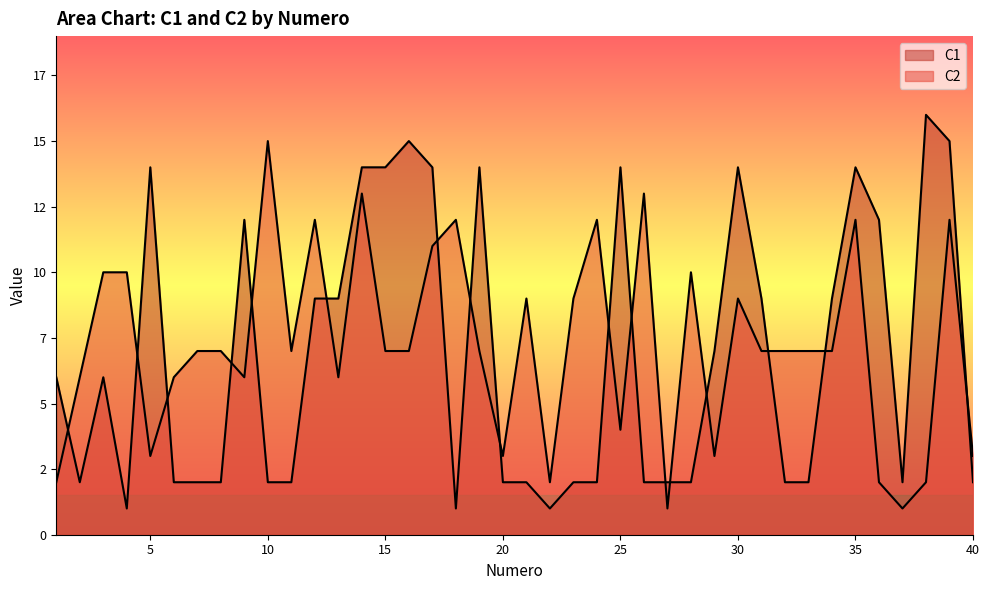

At which category does C1 reach its first local valley?

2